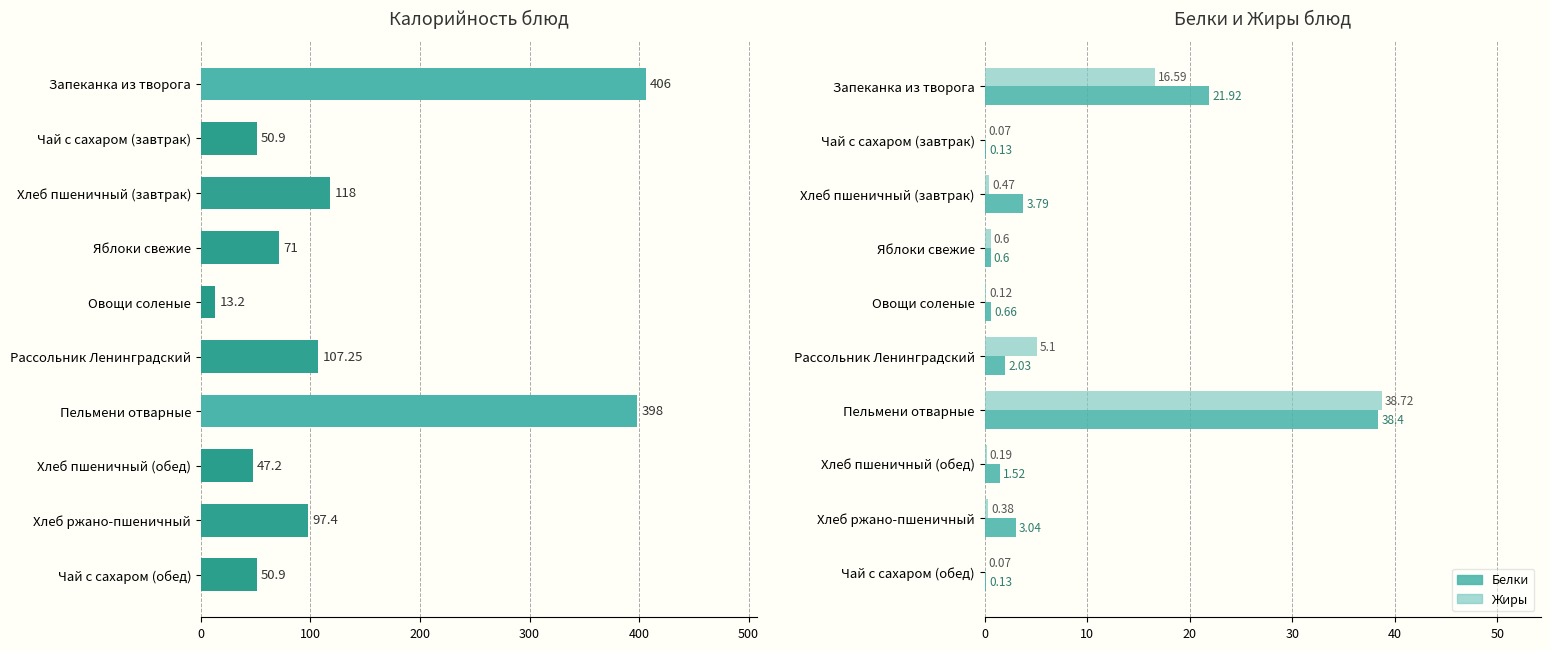

The Калорийность series shows 19.2 at Чай с сахаром (завтрак). True or false?

False